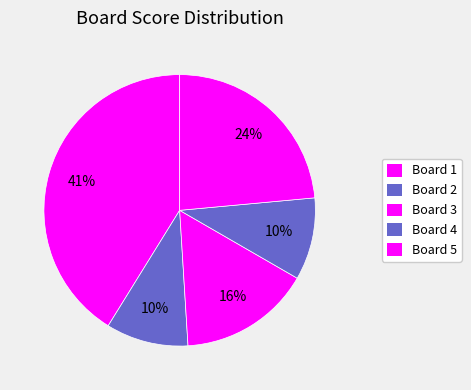

The Board 2 slice represents 16% of the pie. True or false?

False